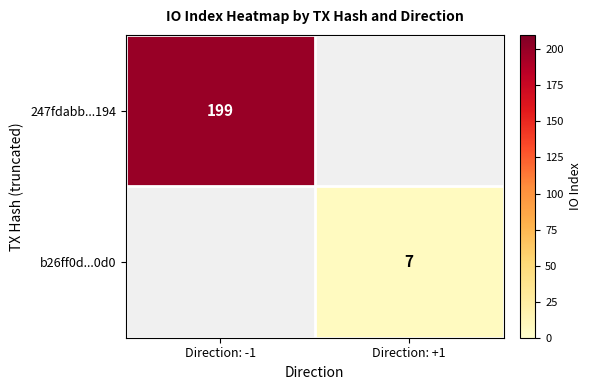

The 247fdabb...194 series shows 96 at Direction: -1. True or false?

False